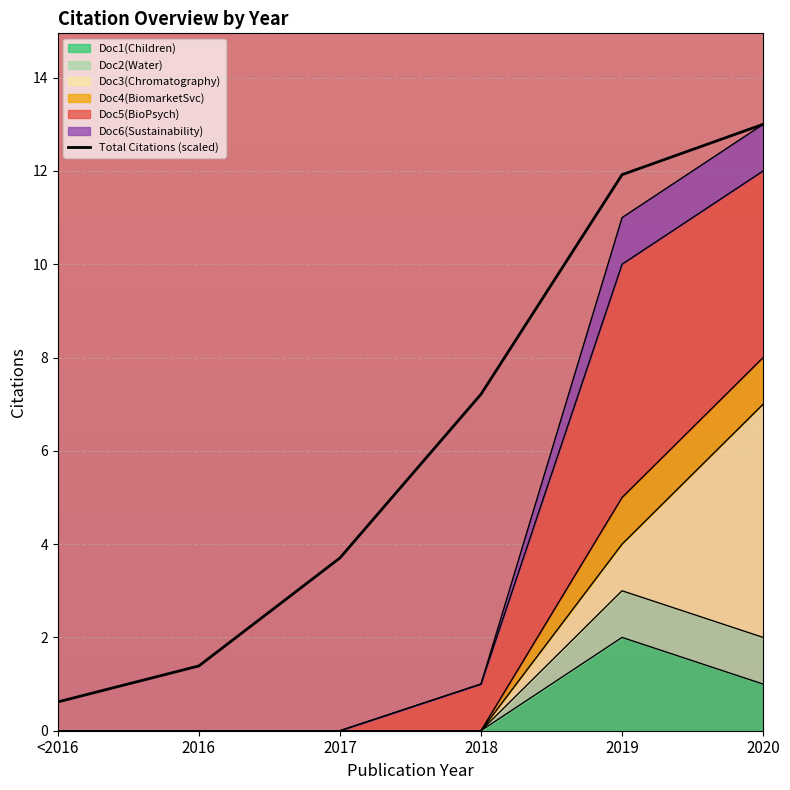

True or false: 2016 and 2018 intersect in this chart.

False